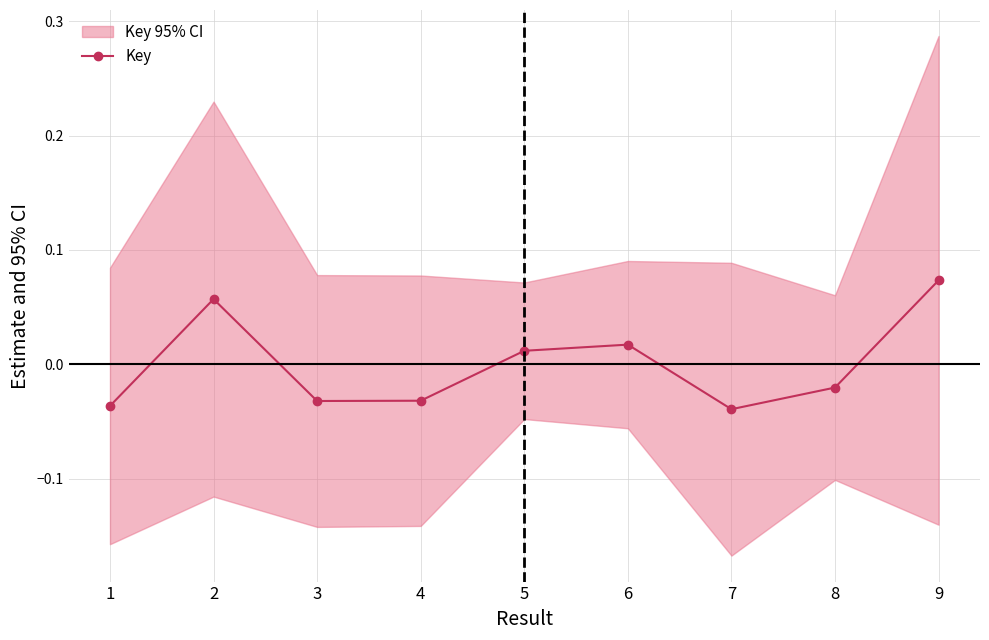

Rank the categories by value from lowest to highest.

7, 1, 3, 4, 8, 5, 6, 2, 9